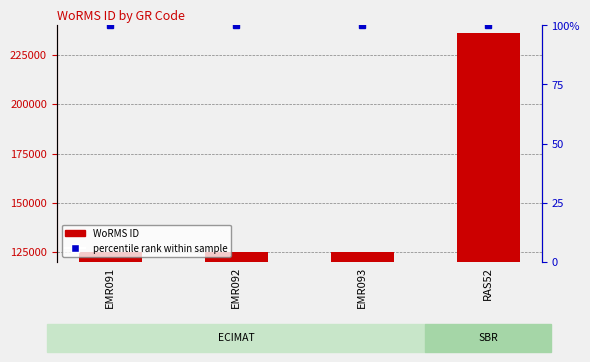

List the labels in order of value, largest first.

RAS52, EMR093, EMR092, EMR091